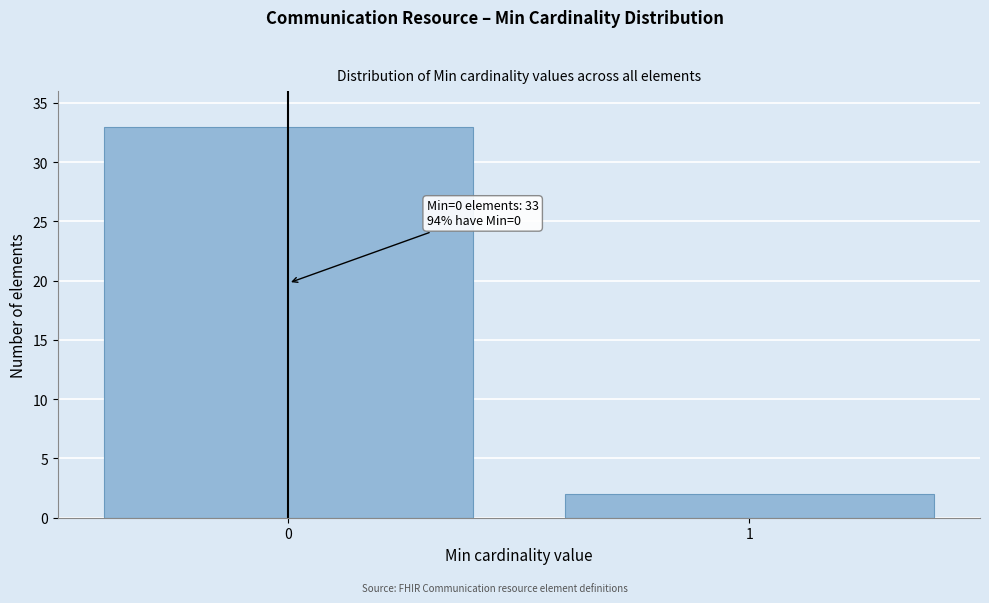

Reading right to left, list all the values displayed in this chart.

1=2	0=33